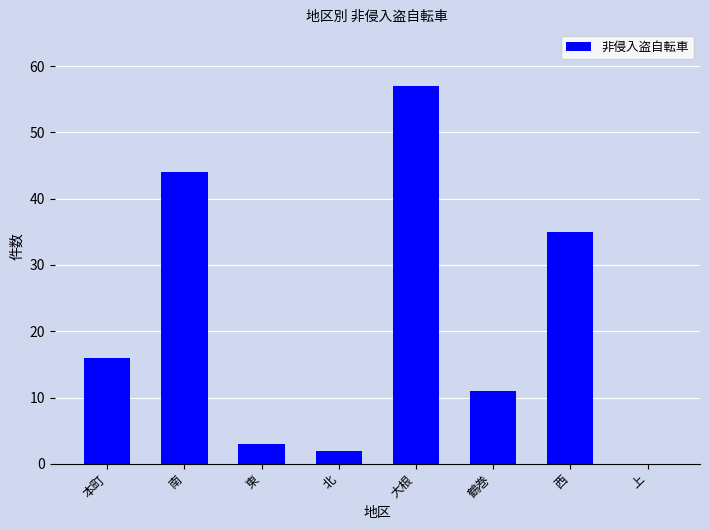

What is the sum of all values?

168